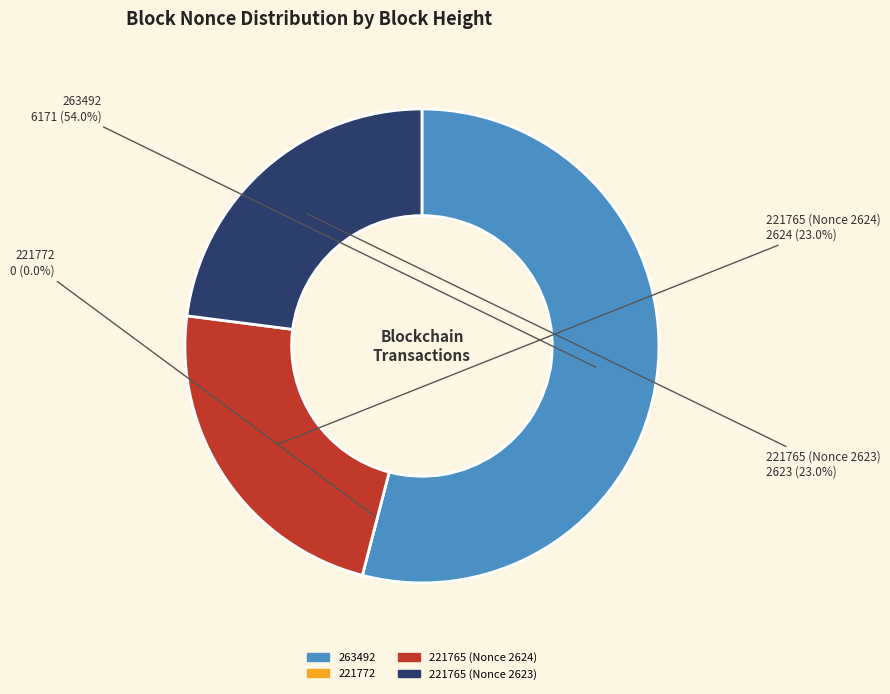

Which category has the smallest portion of the pie?

221772